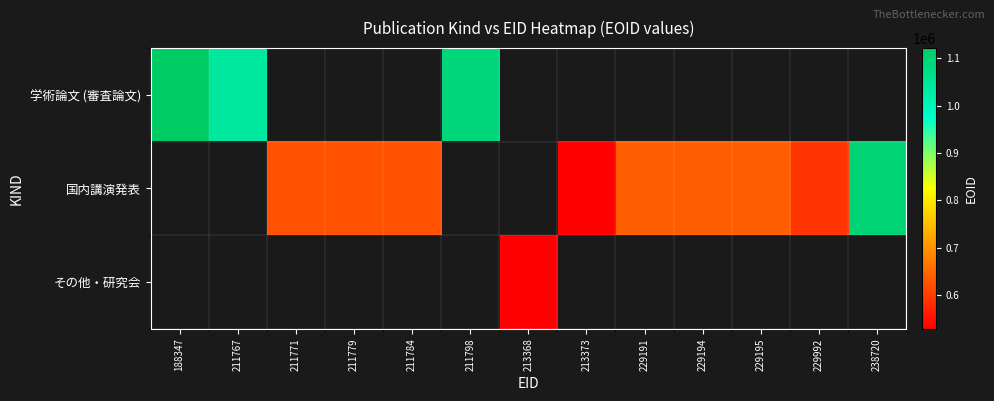

Which label corresponds to the largest value in the chart?

188347